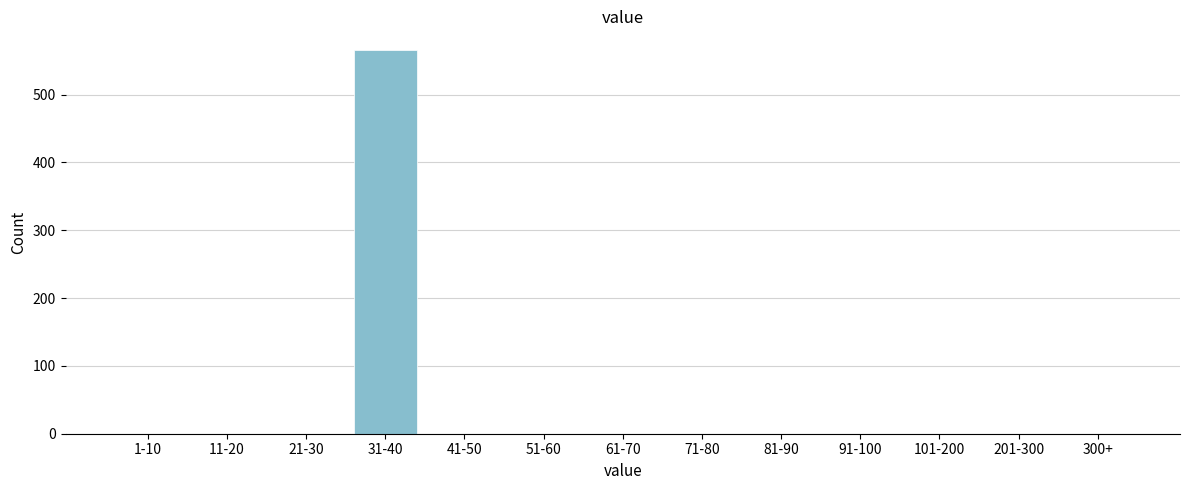

Reading left to right, extract all data points from this chart.

1-10=0	11-20=0	21-30=0	31-40=565	41-50=0	51-60=0	61-70=0	71-80=0	81-90=0	91-100=0	101-200=0	201-300=0	300+=0